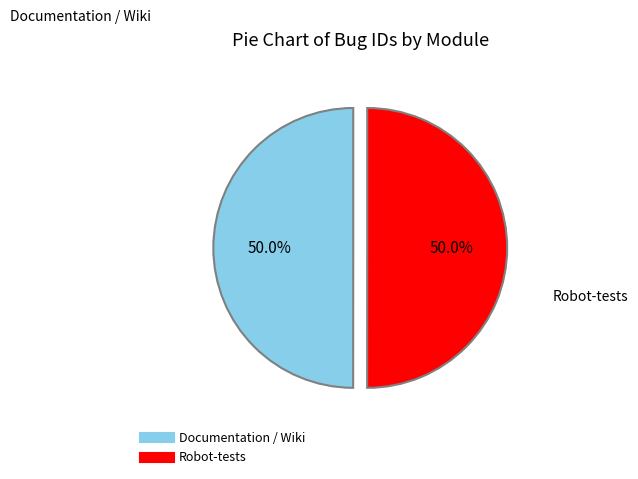

What is the ratio of the value at Robot-tests to the value at Documentation / Wiki?

1.0